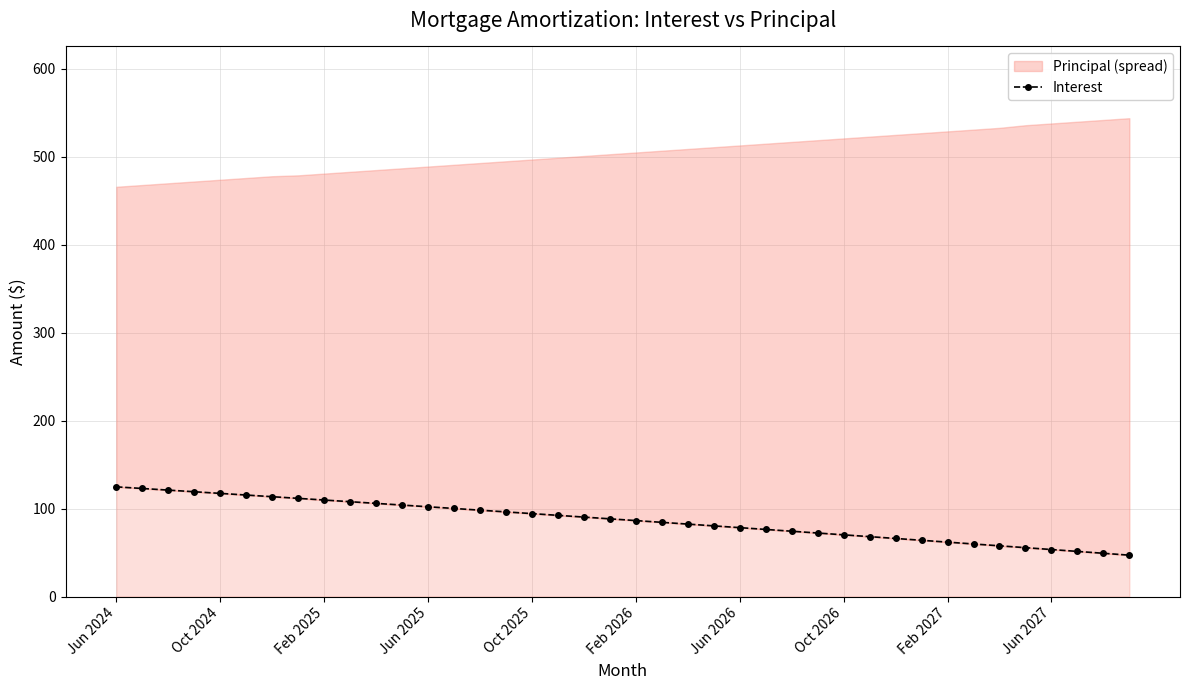

Which has a higher value, Oct 2026 or 15?

Oct 2026